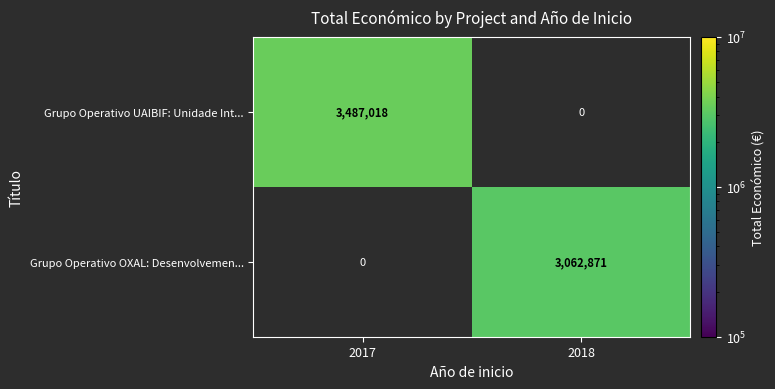

Which category has the highest value across all series?

2017